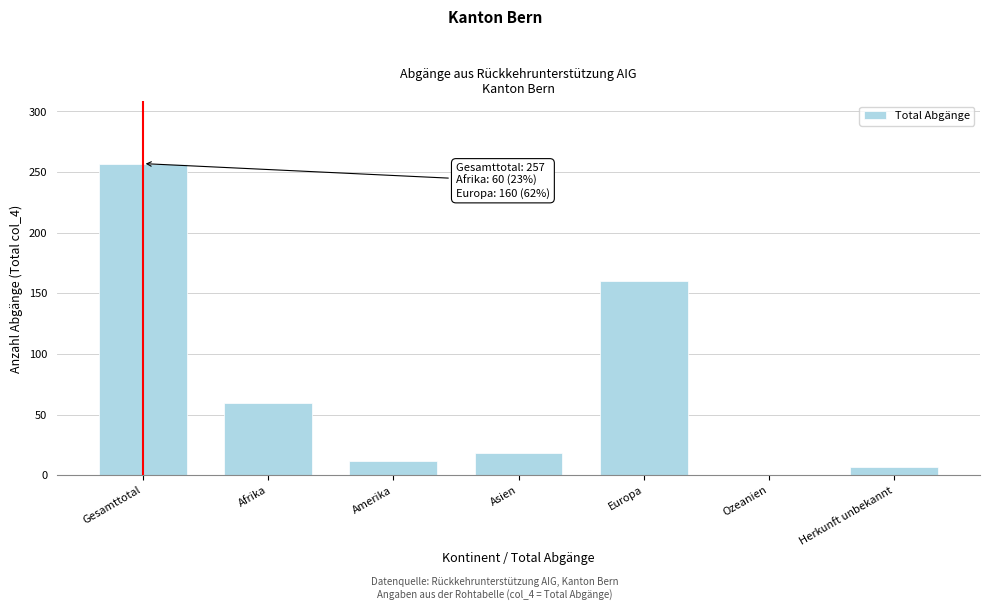

Reading left to right, extract all data points from this chart.

Gesamttotal=257	Afrika=60	Amerika=12	Asien=18	Europa=160	Ozeanien=0	Herkunft unbekannt=7